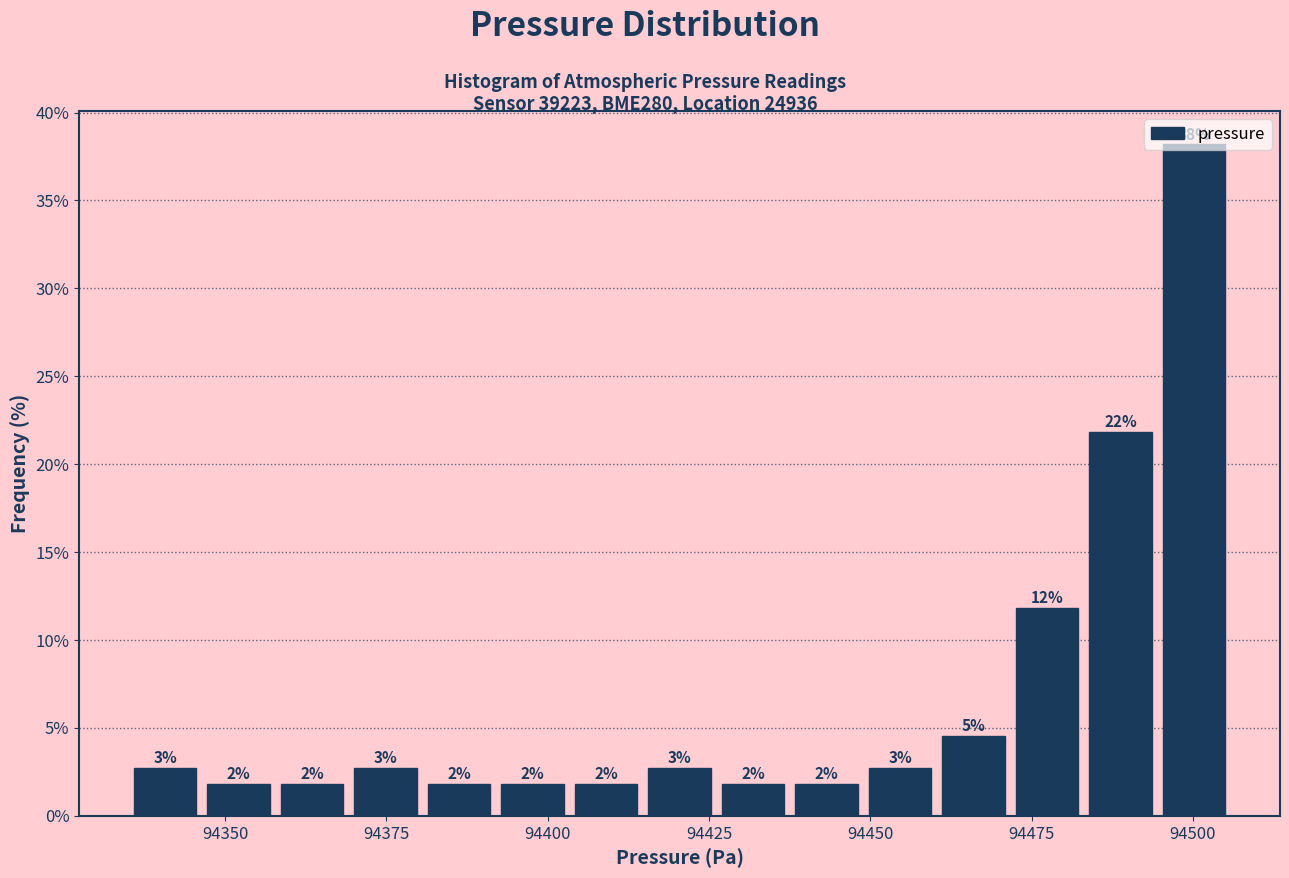

Read against the x-axis, roughly where is the centre of the tallest bar?

94500